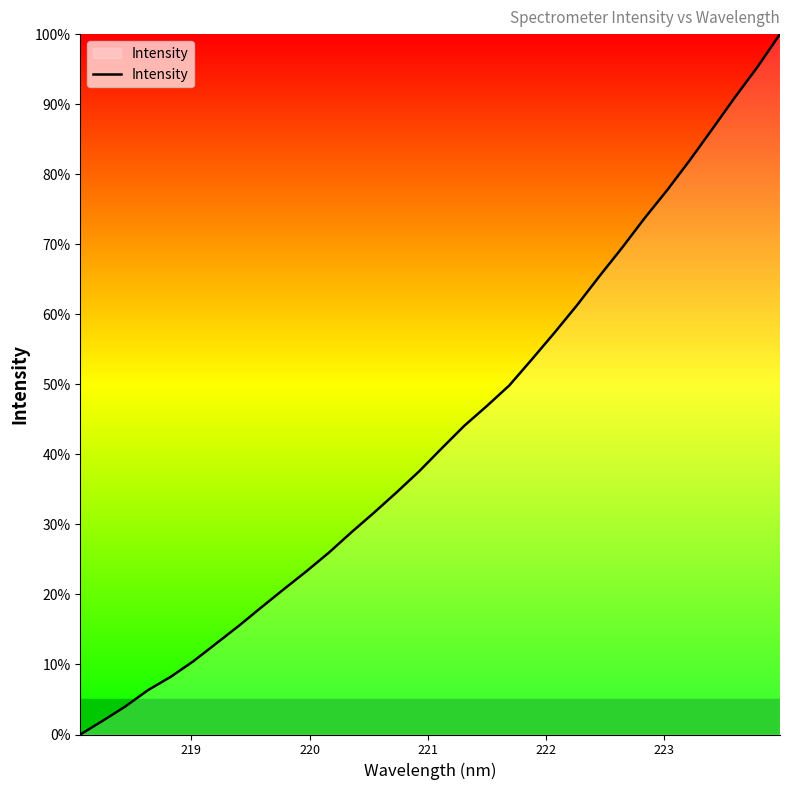

What is the difference between the maximum and minimum values?

100.0